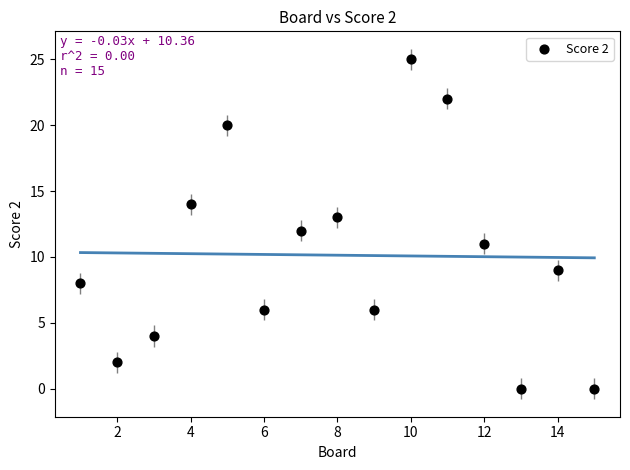

What is the range of Y values (max minus min)?

25